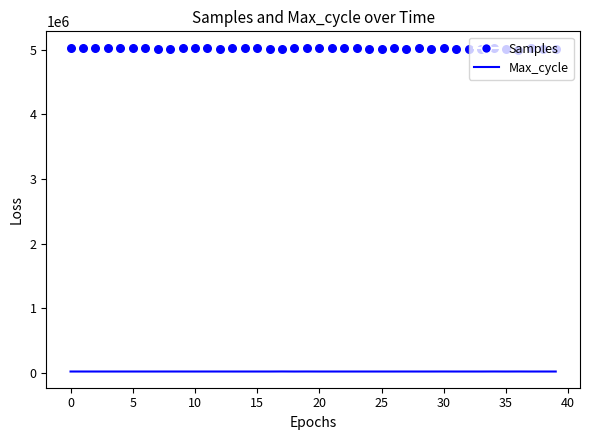

Which series contains the lowest Y value?

Max_cycle